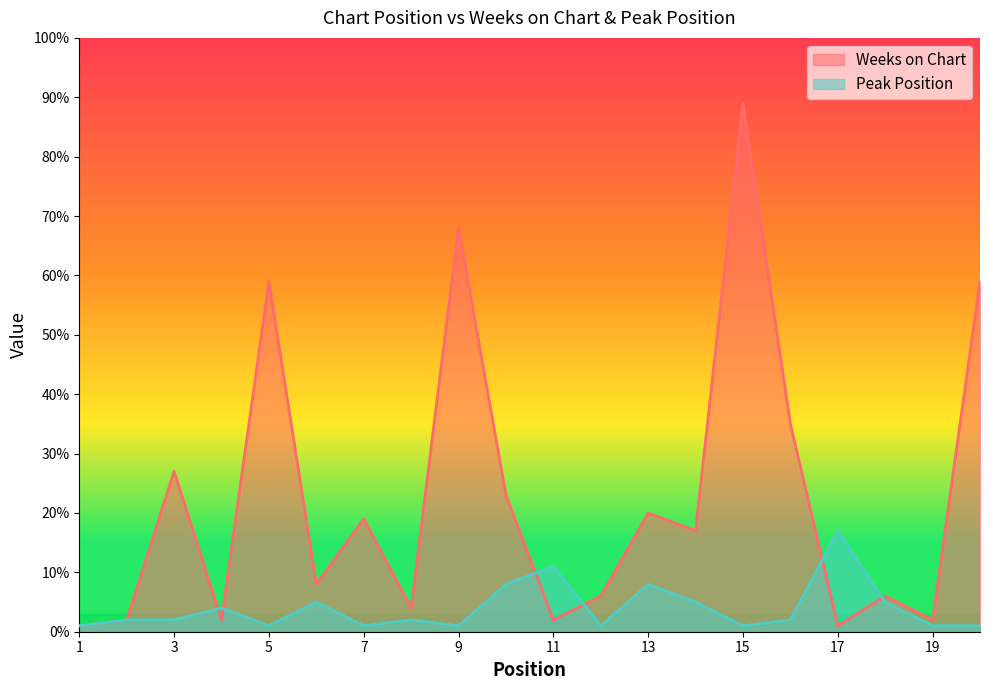

What is the maximum value shown in the chart?

89